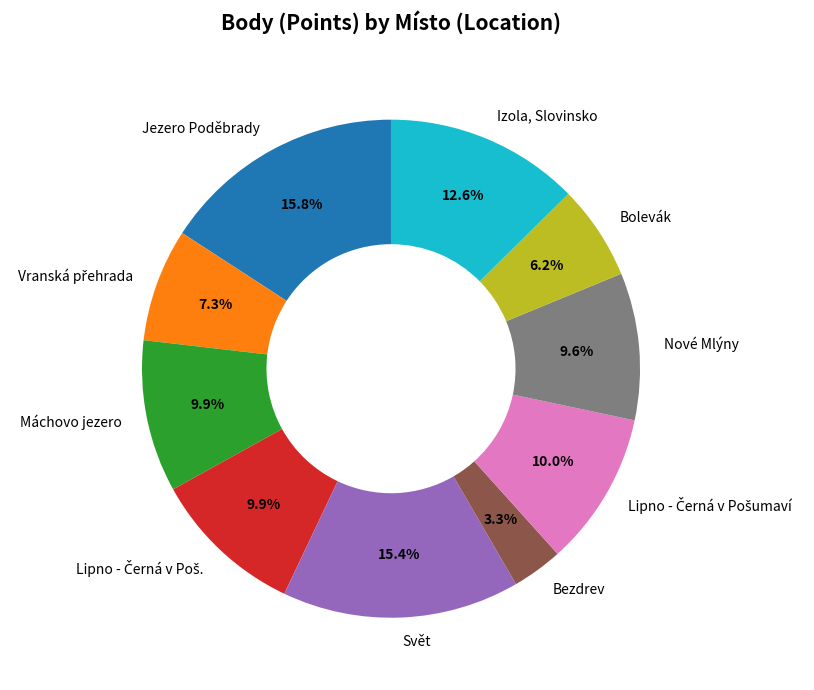

Does any single category account for the majority?

No